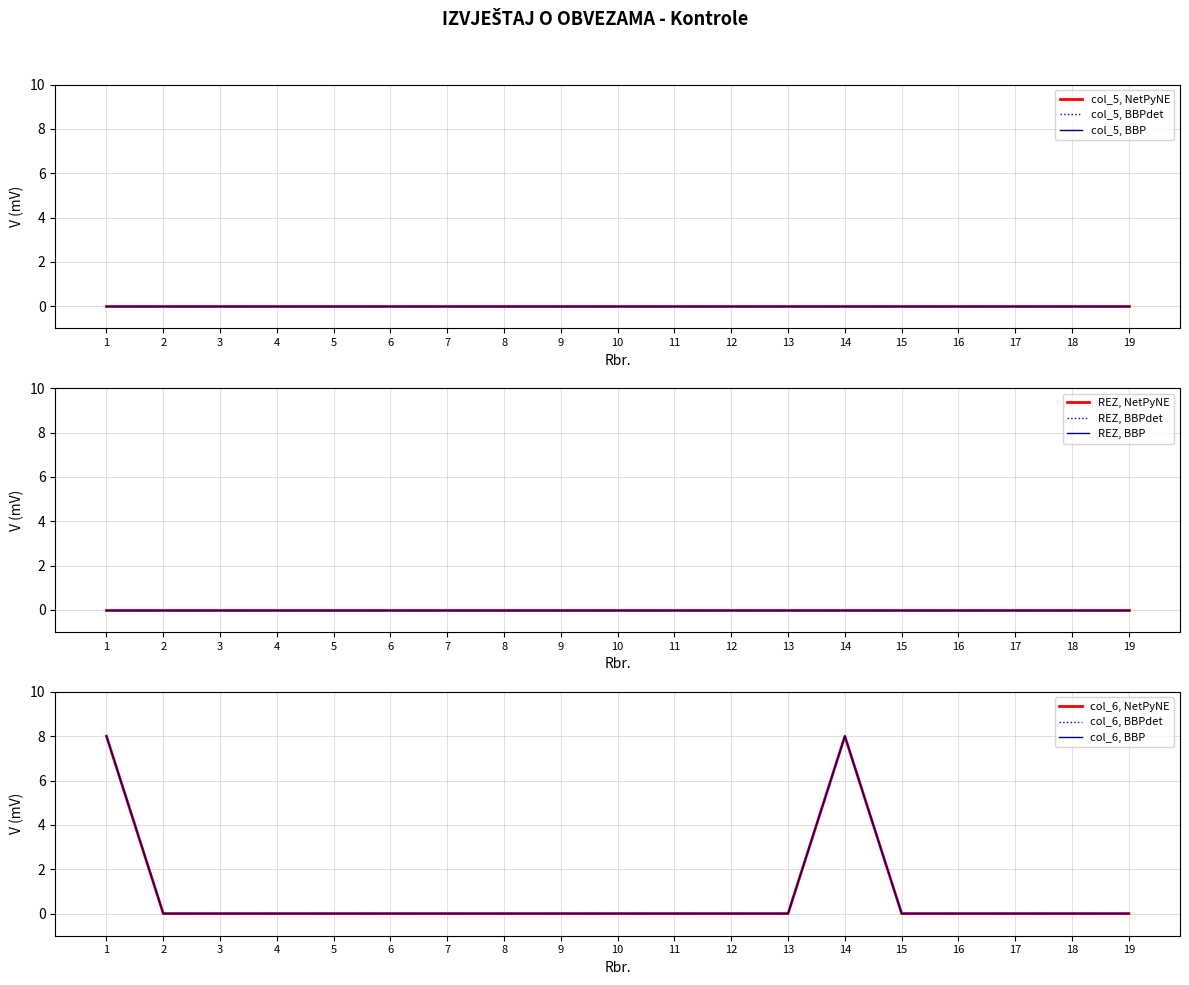

Reading left to right, extract all data points from this chart.

col_5: 1=0	2=0	3=0	4=0	5=0	6=0	7=0	8=0	9=0	10=0	11=0	12=0	13=0	14=0	15=0	16=0	17=0	18=0	19=0
REZ: 1=0	2=0	3=0	4=0	5=0	6=0	7=0	8=0	9=0	10=0	11=0	12=0	13=0	14=0	15=0	16=0	17=0	18=0	19=0
col_6: 1=8	2=0	3=0	4=0	5=0	6=0	7=0	8=0	9=0	10=0	11=0	12=0	13=0	14=8	15=0	16=0	17=0	18=0	19=0